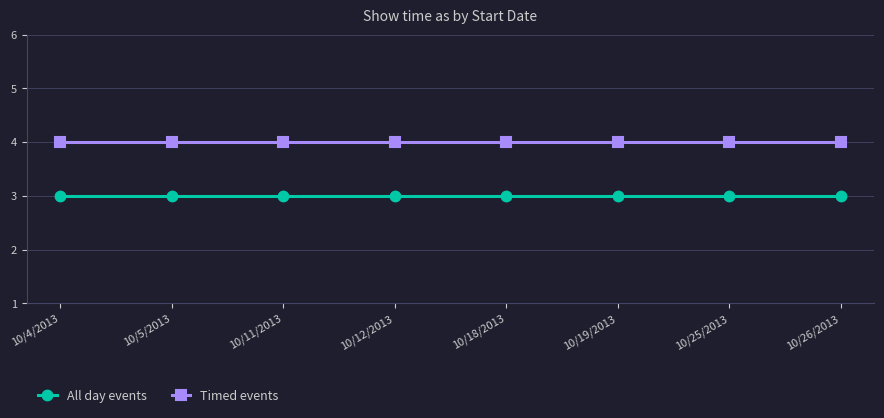

Is the value of Timed events at 10/11/2013 greater than the value of All day events at 10/25/2013?

Yes